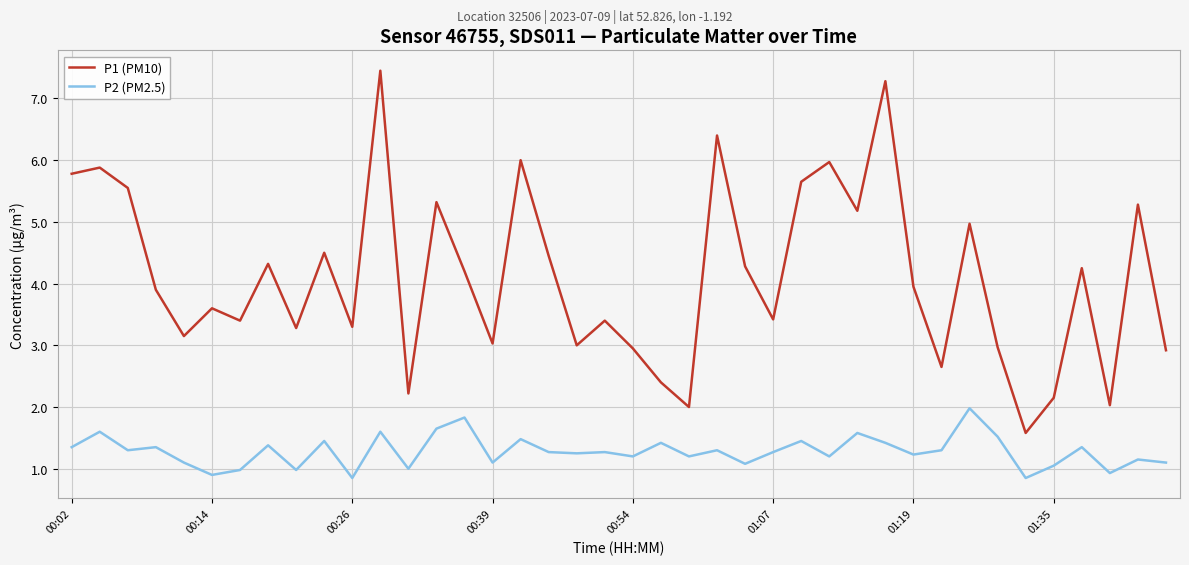

True or false: P2 (PM2.5) and P1 (PM10) cross at least once.

False